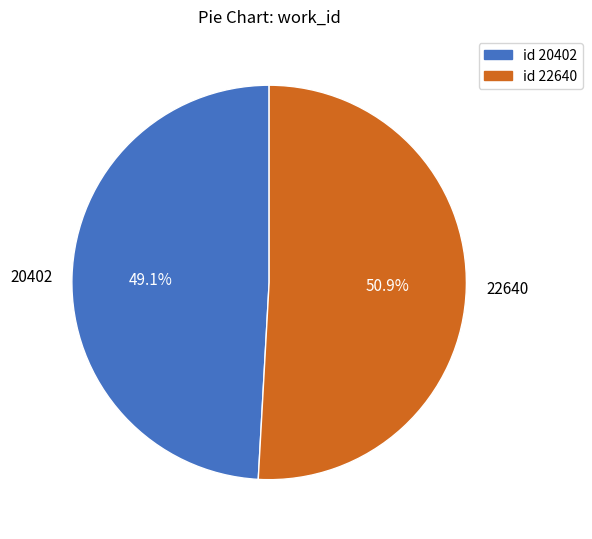

To the nearest percent, what percentage of the pie is 20402?

49%